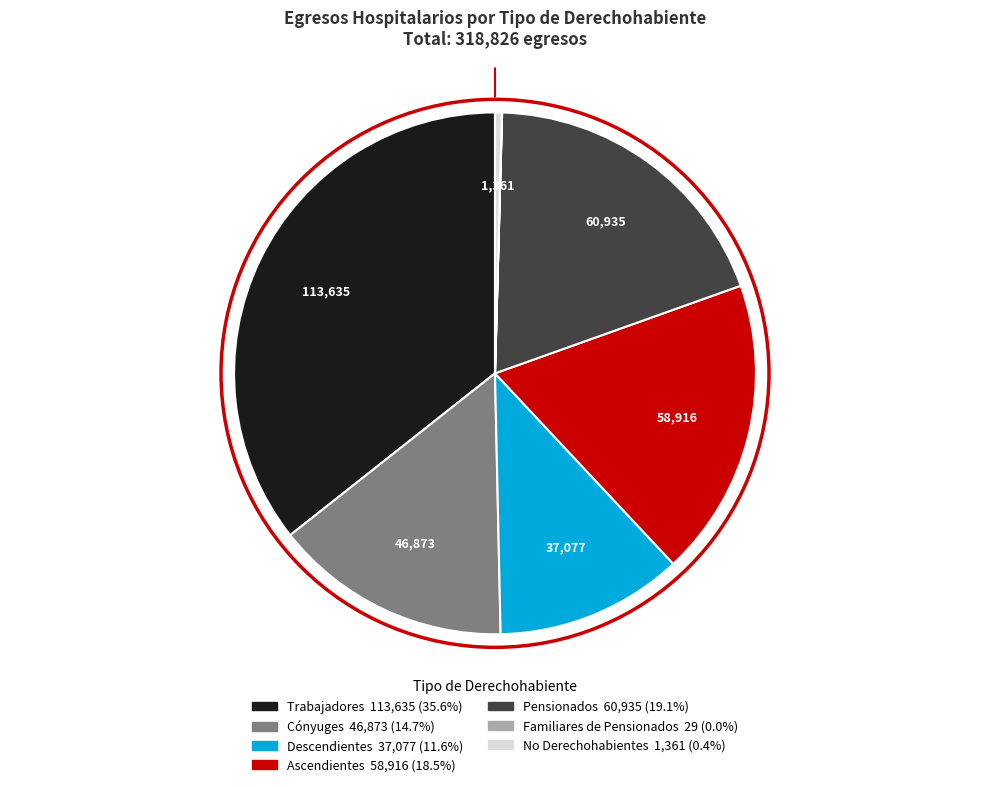

Is there any slice that represents more than half of the pie?

No